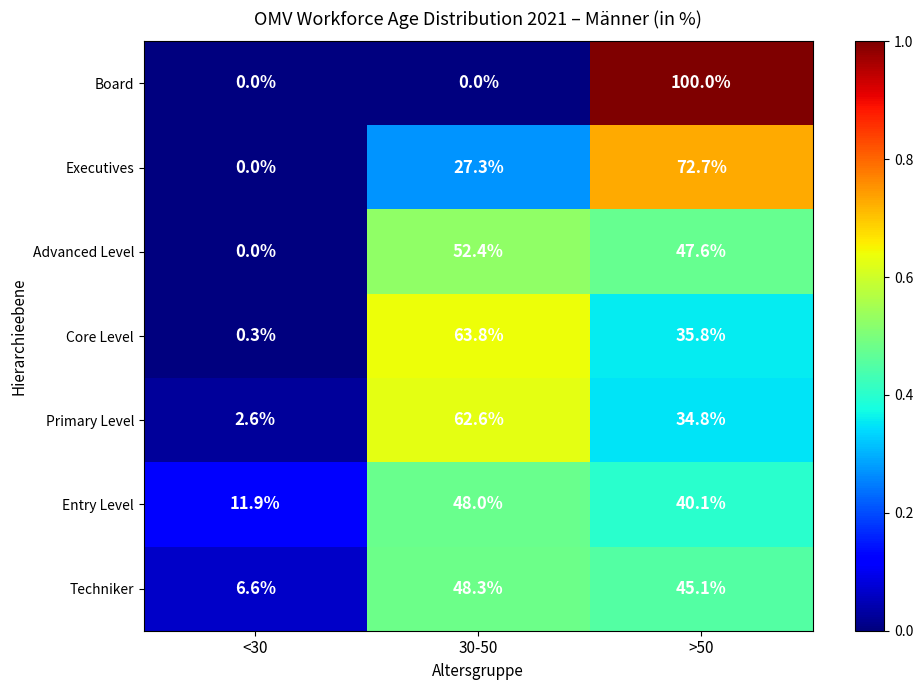

At >50, list the series in order from smallest to largest.

Primary Level, Core Level, Entry Level, Techniker, Advanced Level, Executives, Board